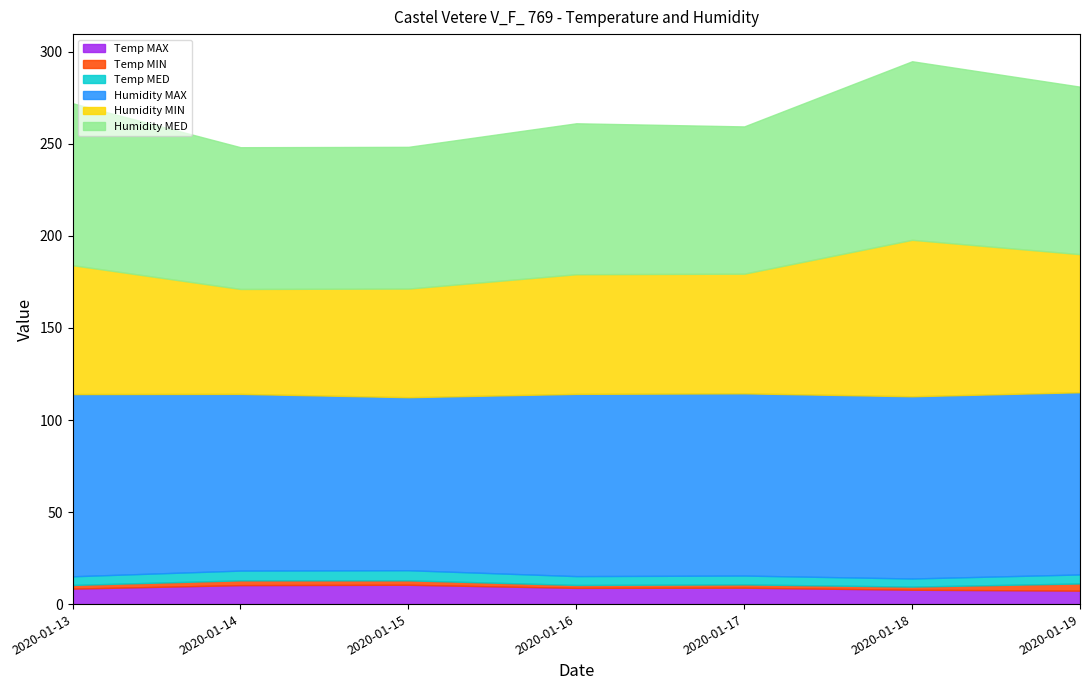

True or false: Temp MAX and Humidity MED cross at least once.

False